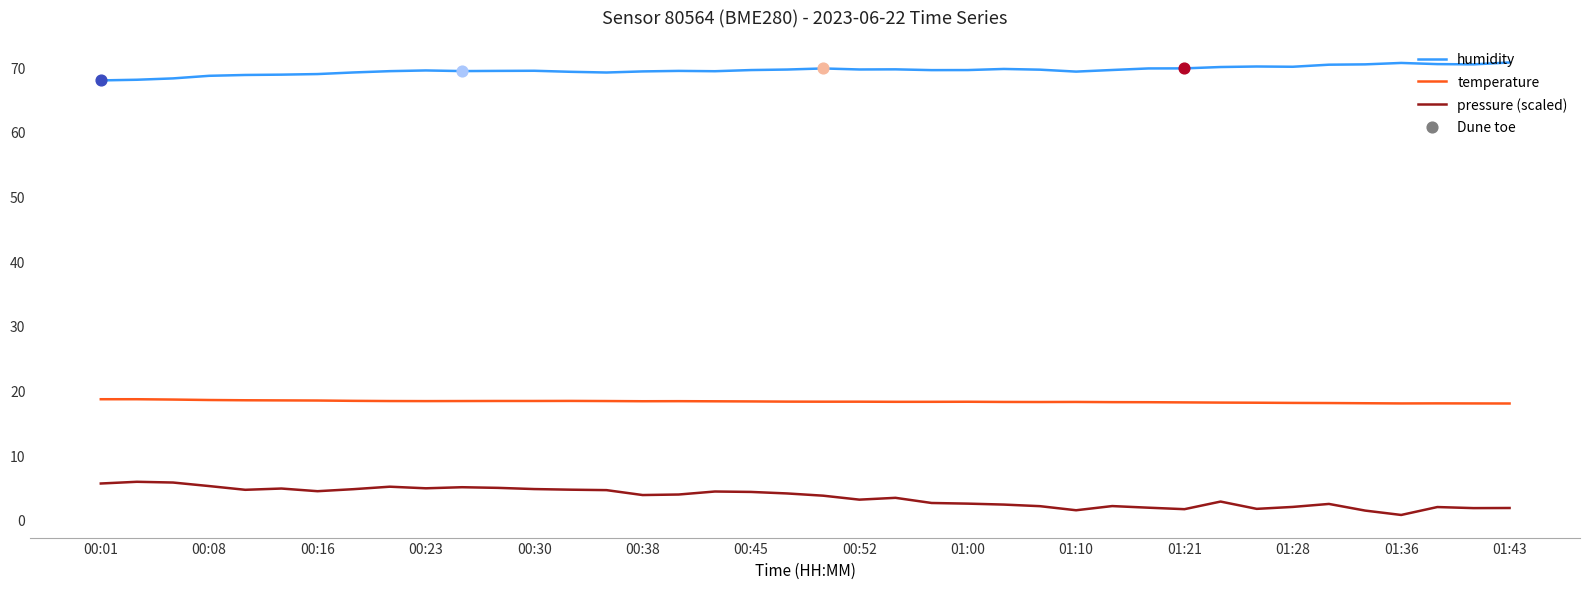

What is the minimum value for temperature?

18.0